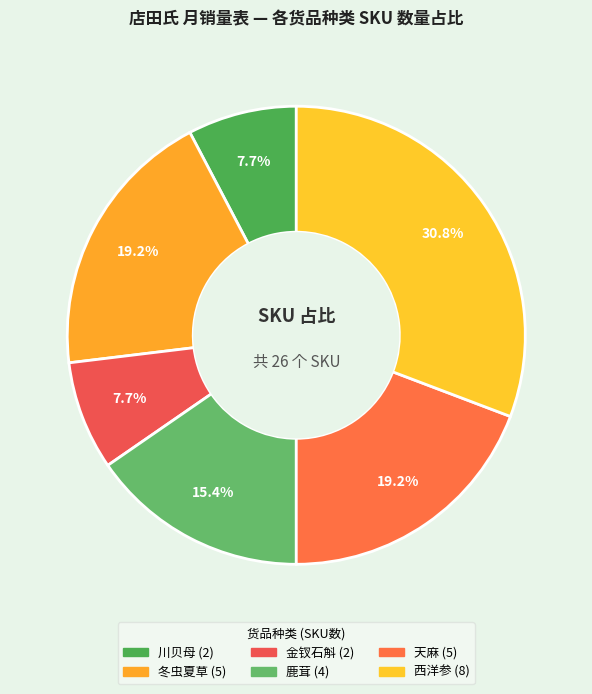

How much of the chart is everything except 西洋参?

69.2%